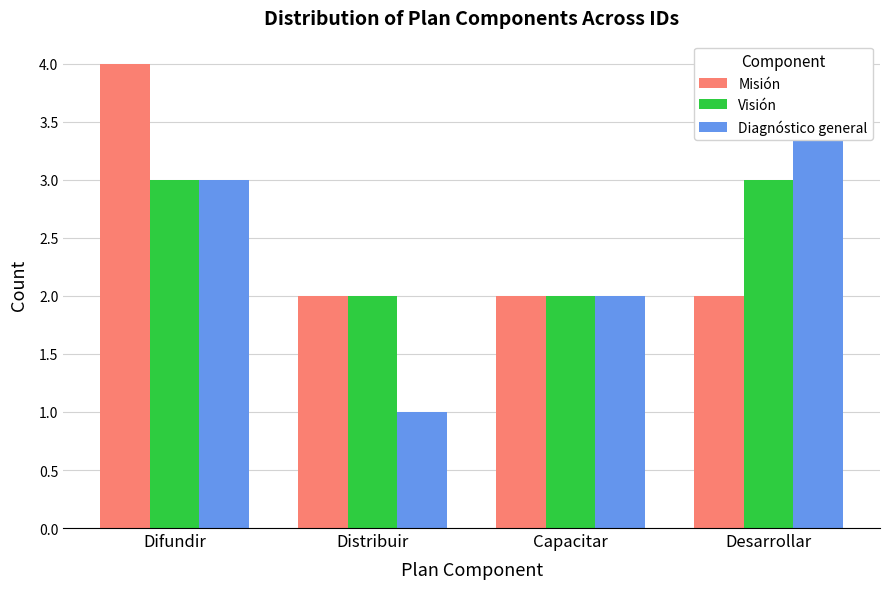

Which has a higher value, Capacitar or Difundir?

Difundir